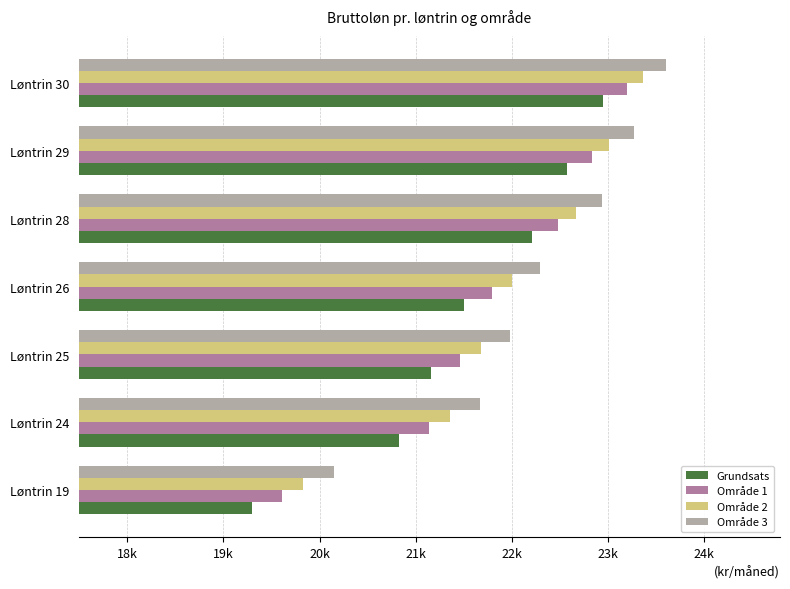

Which category has the highest value in the Område 3 series?

Løntrin 30